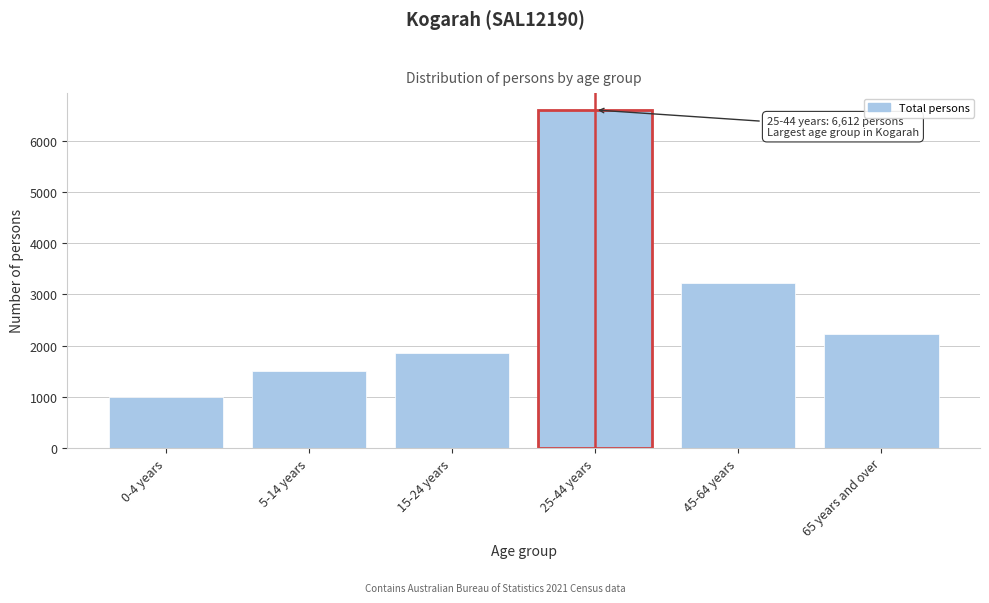

Reading right to left, list all the values displayed in this chart.

2228	3217	6612	1862	1504	989